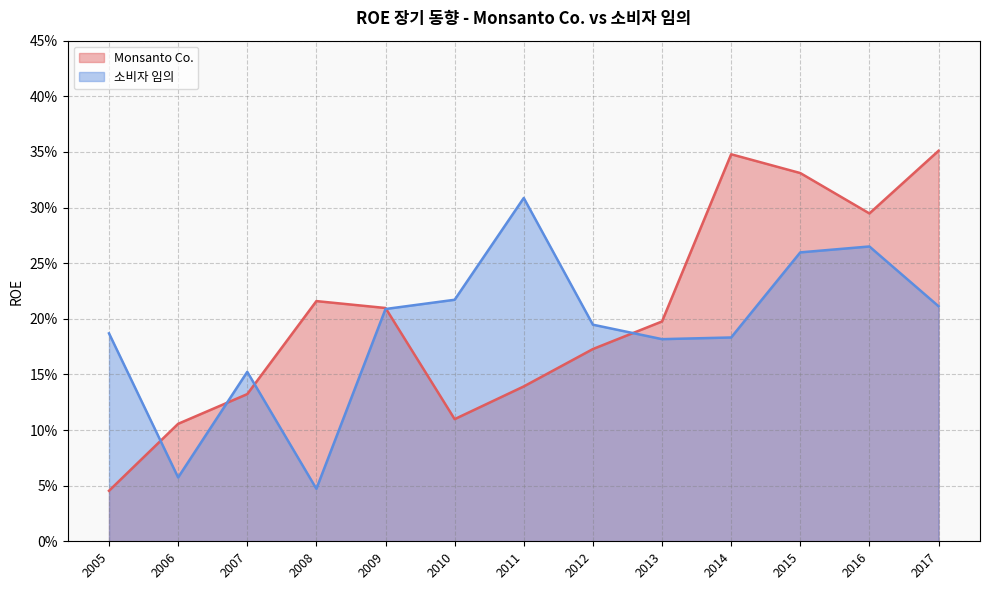

Is it true that 소비자 임의 equals 0.2 at 2012?

True